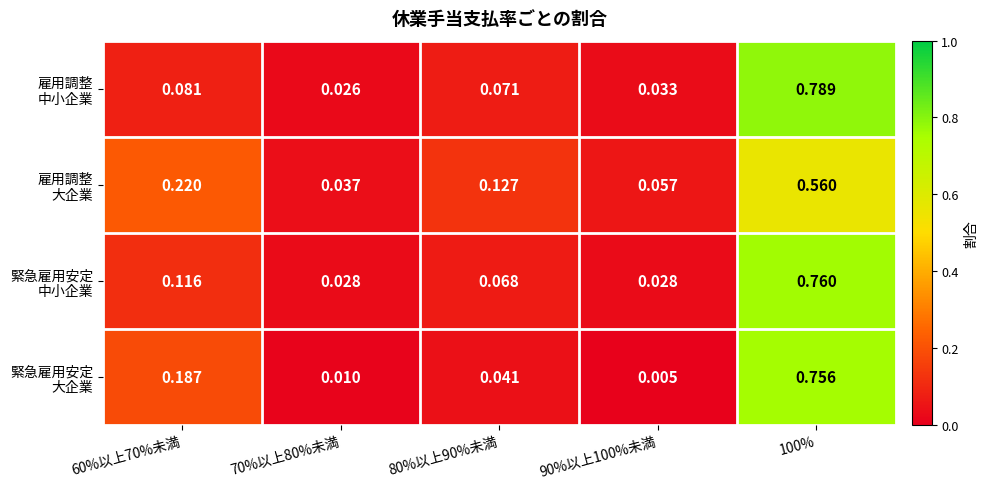

List the series in order of their peak value, lowest first.

雇用調整 大企業, 緊急雇用安定 大企業, 緊急雇用安定 中小企業, 雇用調整 中小企業